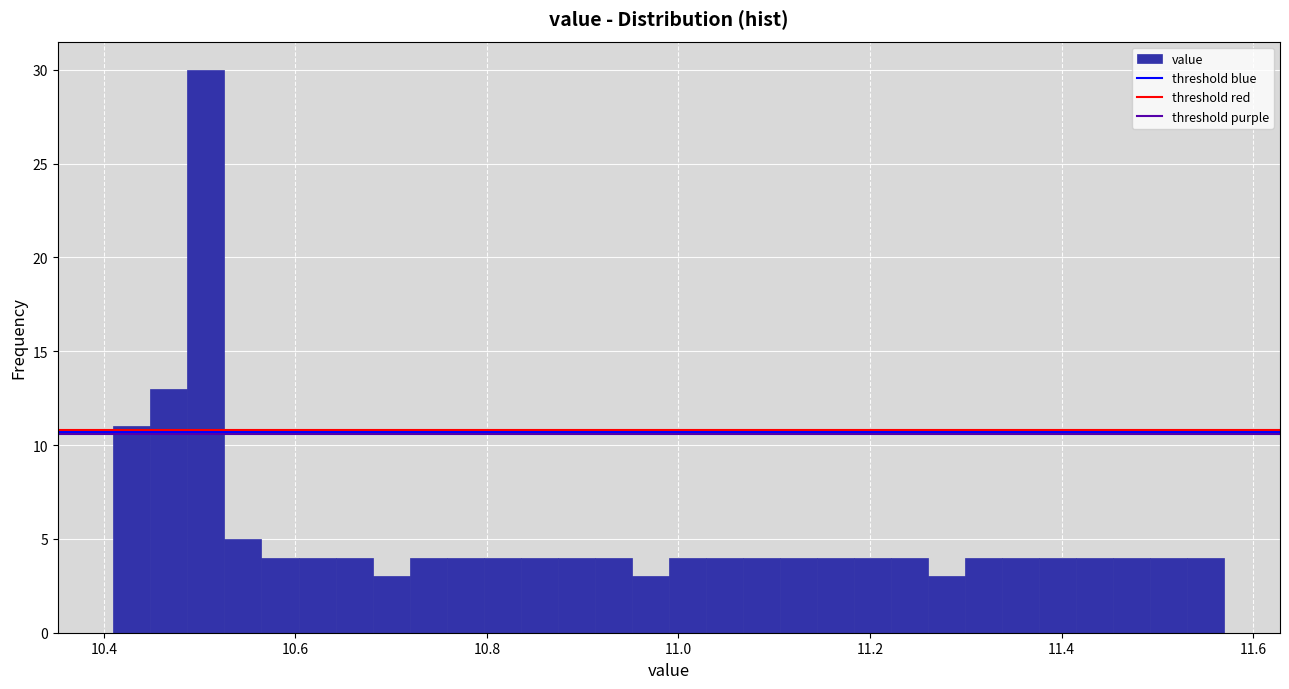

Read against the x-axis, roughly where is the centre of the tallest bar?

10.50